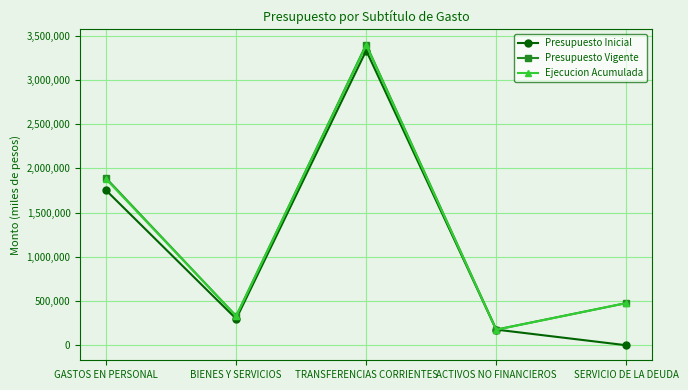

Which series has the widest spread of values?

Presupuesto Inicial